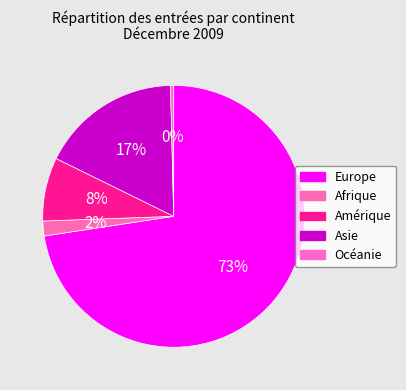

Which category has the biggest portion of the pie?

Europe